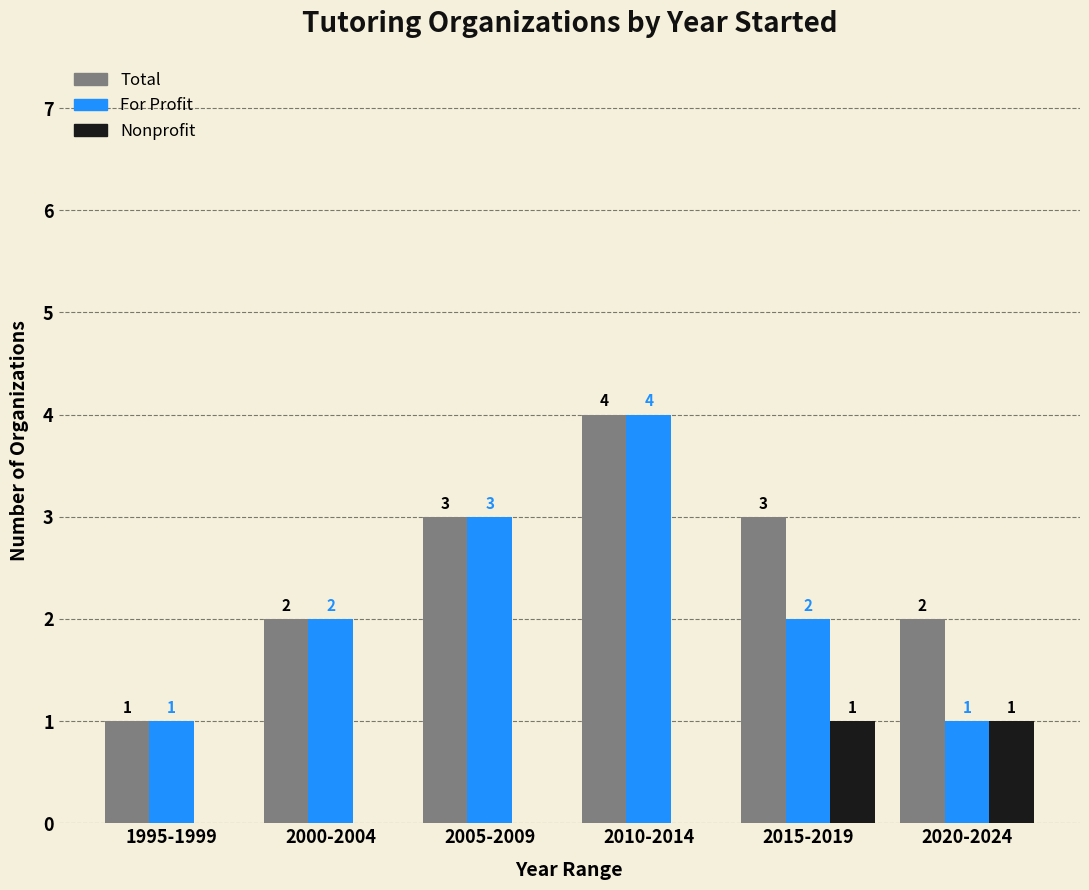

Which series changed the most between 2005-2009 and 2020-2024?

For Profit